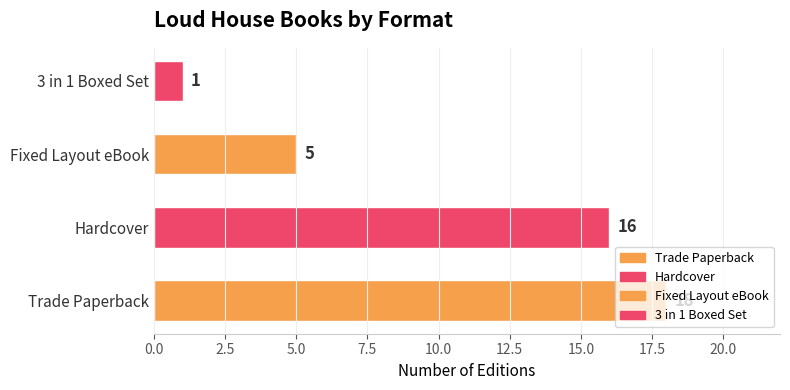

Is it true that the value at Fixed Layout eBook is 7?

False